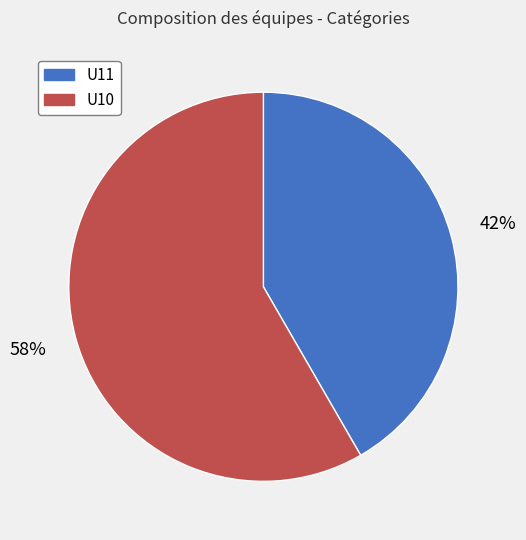

What is the ratio of the value at U11 to the value at U10?

0.7